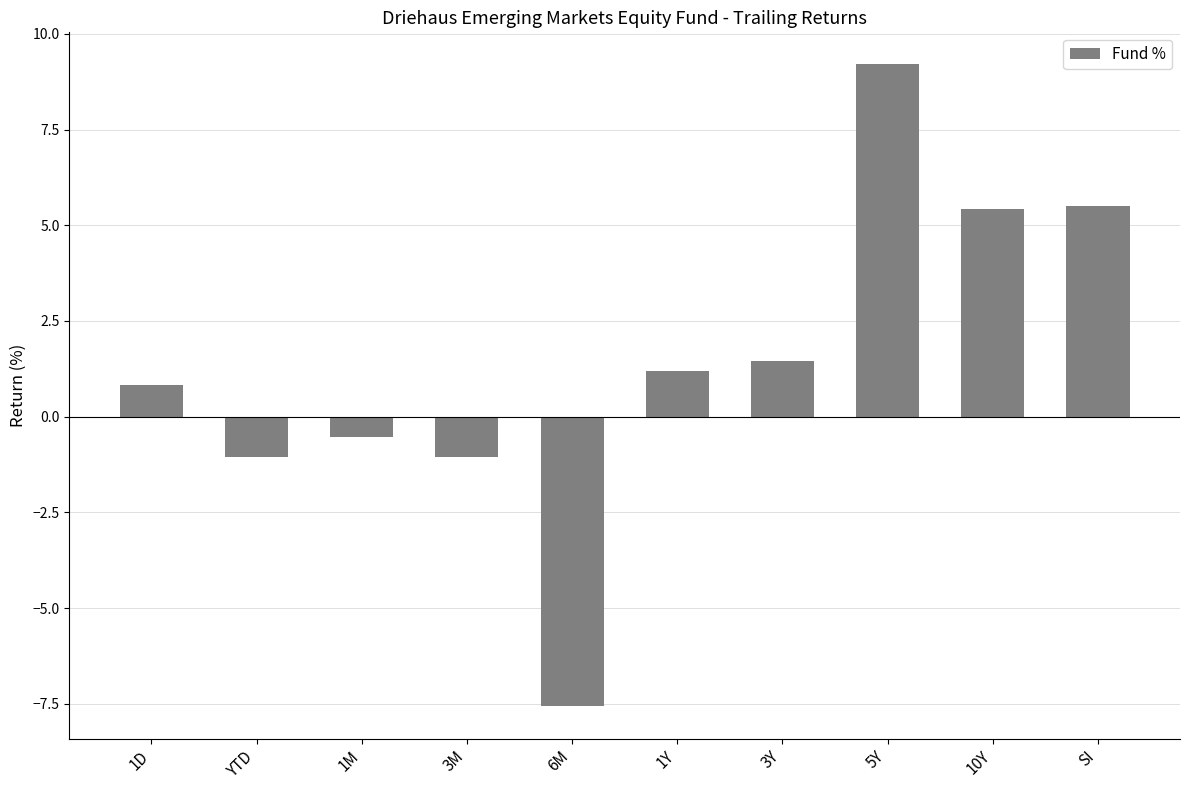

How many distinct data groups are displayed?

1